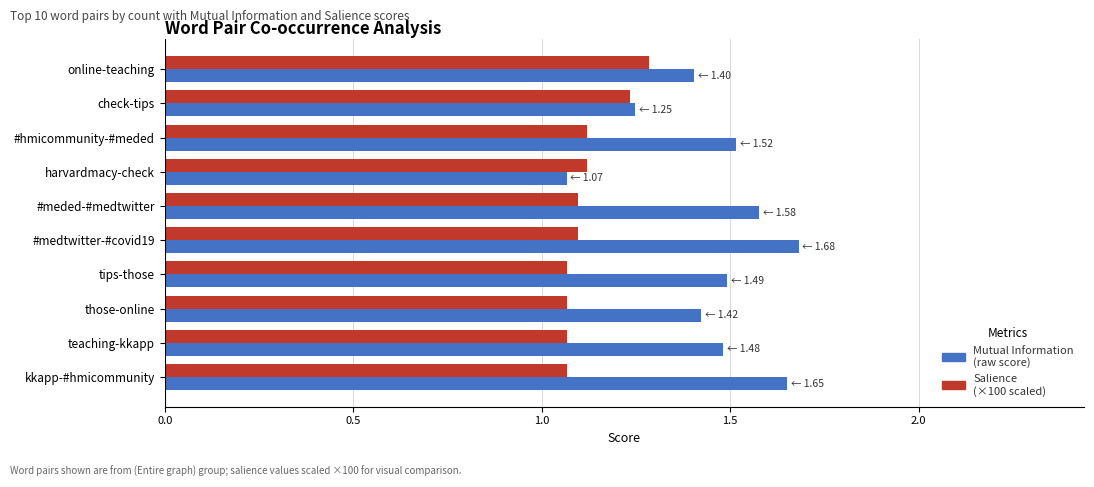

What is the total value across all series at tips-those?

2.6